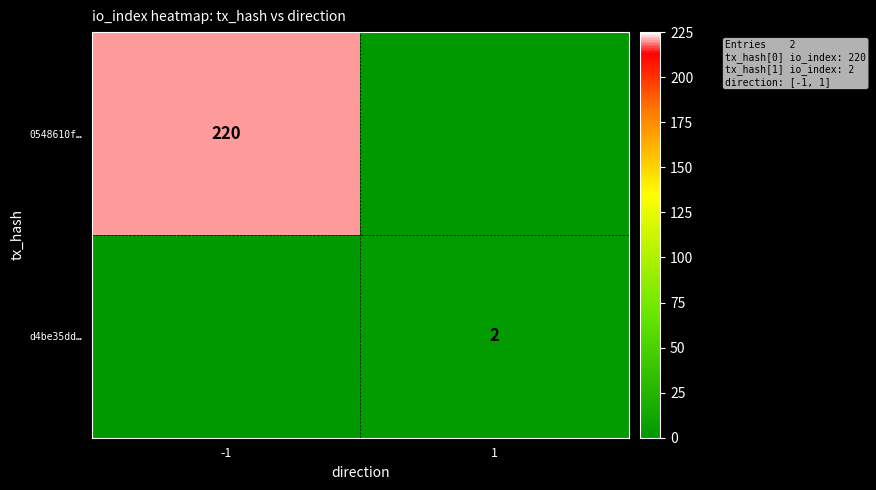

The d4be35dd… series shows 2 at 1. True or false?

True